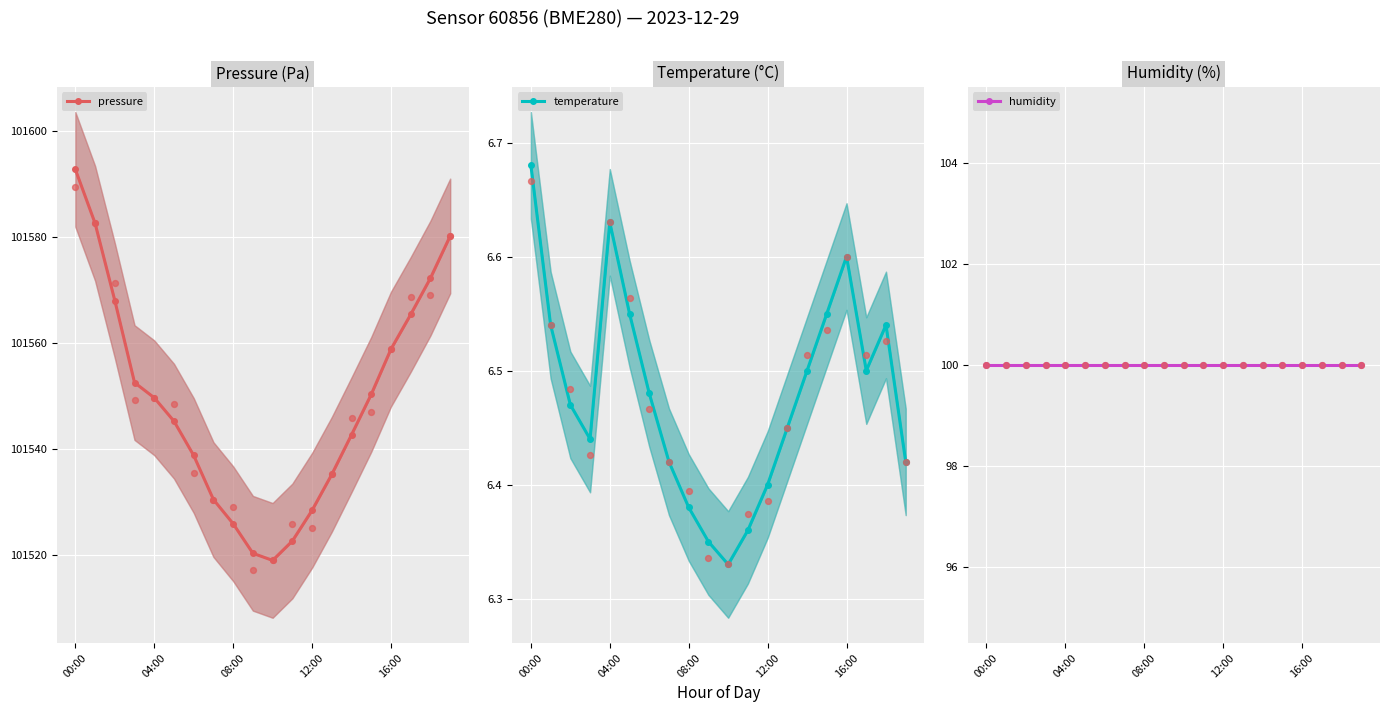

Which series has the widest spread of Y values?

pressure